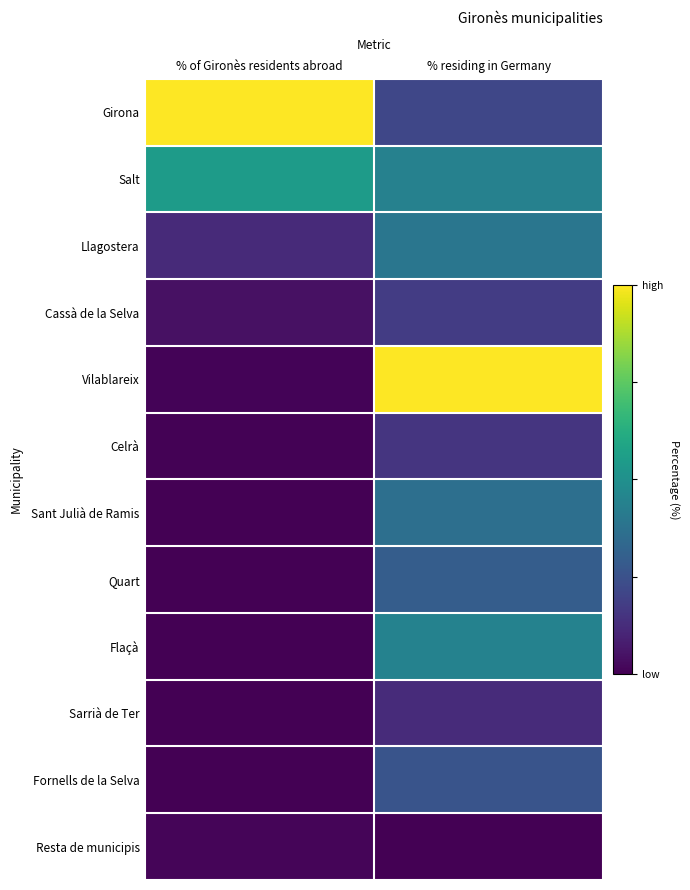

Which has a higher value, % of Gironès residents abroad or % residing in Germany?

% of Gironès residents abroad